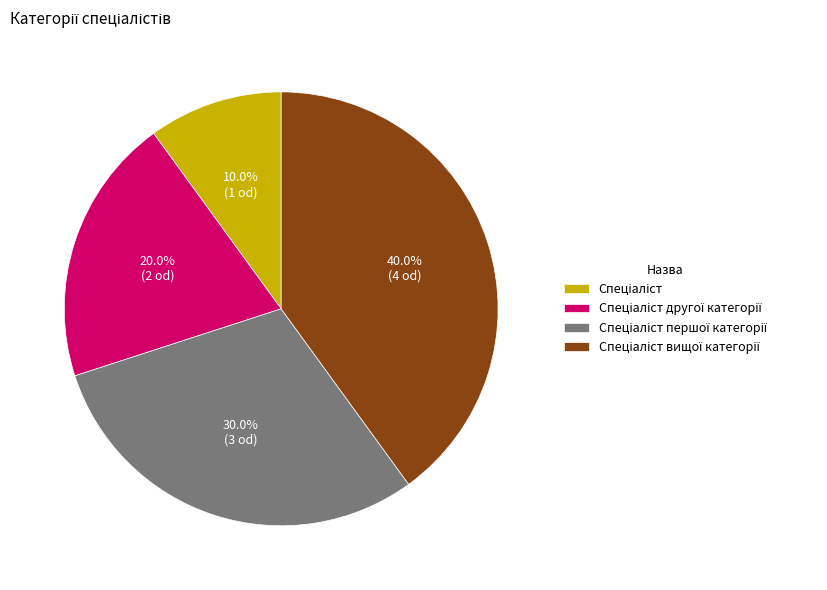

Does any single category account for the majority?

No